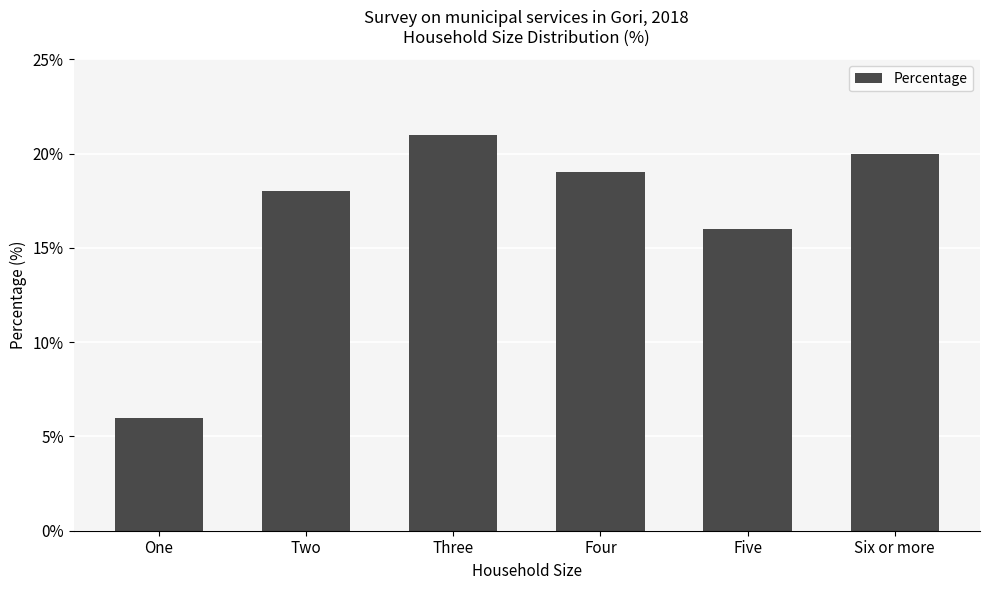

The chart shows a value of 33 at Four. True or false?

False